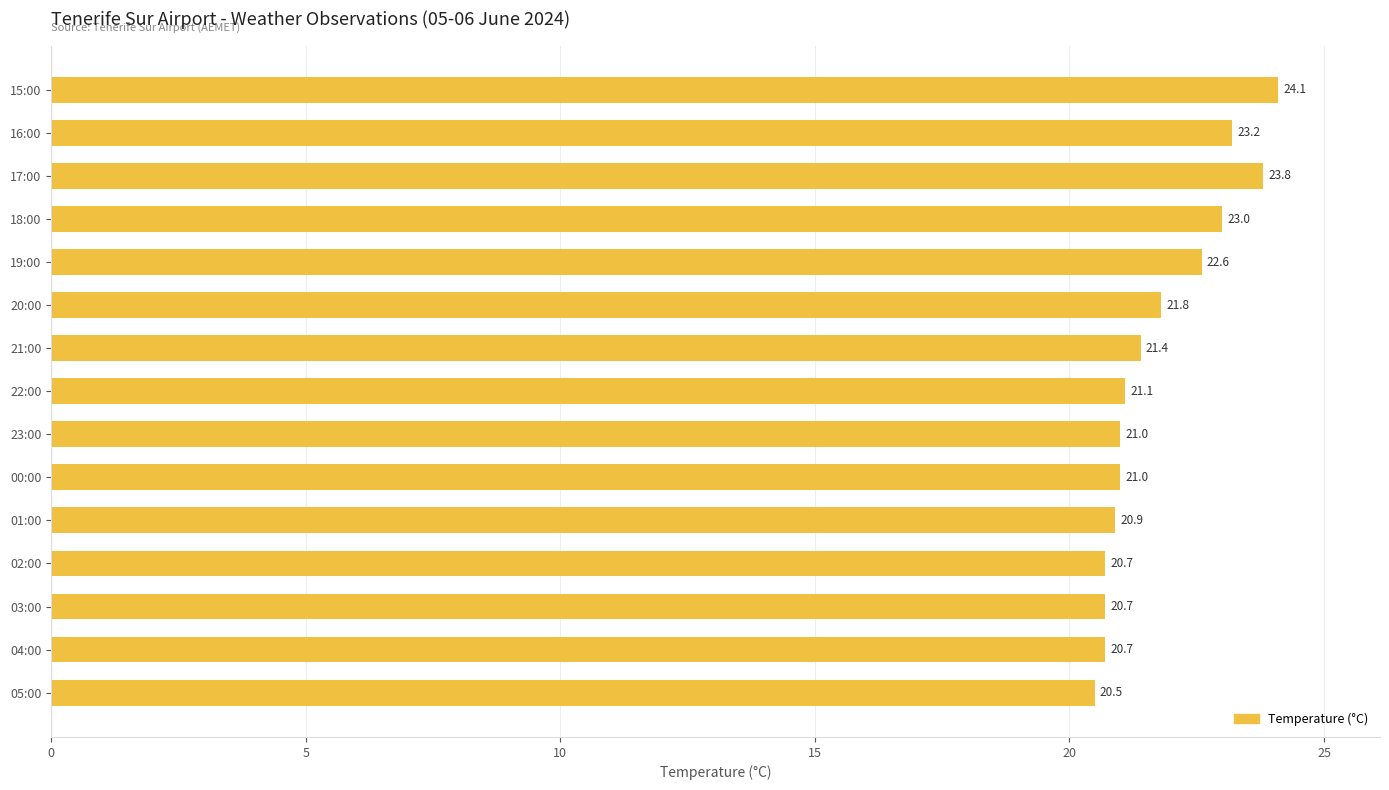

What is the sum of all values?

326.5